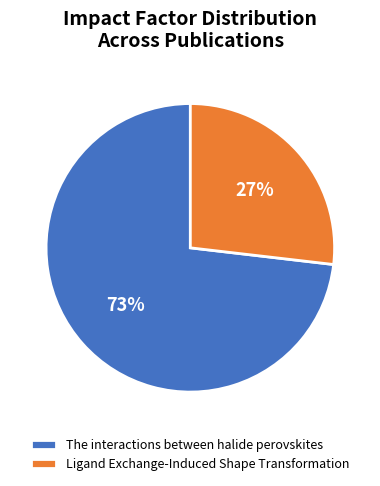

Rank the categories by value from highest to lowest.

The interactions between halide perovskites, Ligand Exchange-Induced Shape Transformation